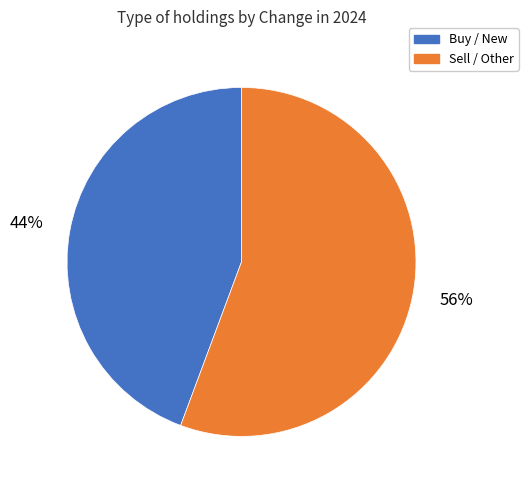

To the nearest percent, what is the average slice percentage?

50%